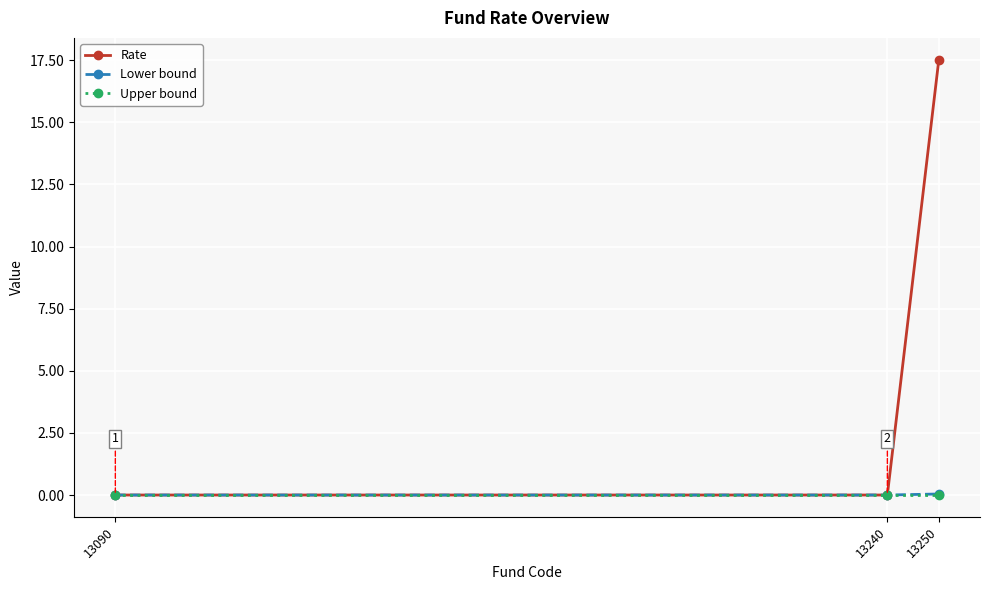

Is the value of Lower bound at 13240 greater than the value of Rate at 13250?

No